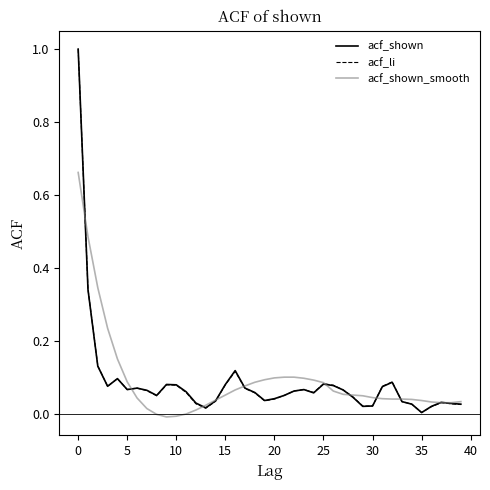

What is the greatest value displayed?

1.0